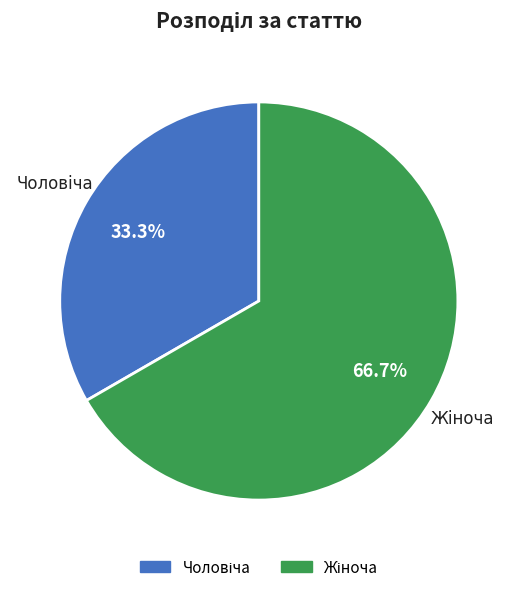

Is there any slice that represents more than half of the pie?

Yes